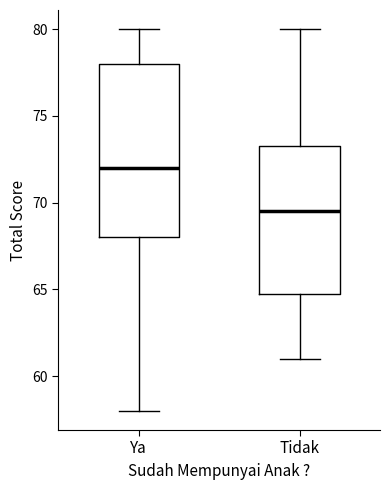

Where does the upper whisker of the box for Ya end on the y-axis? The values are not printed on the chart, so give them approximately, as read against the axis.

80.0